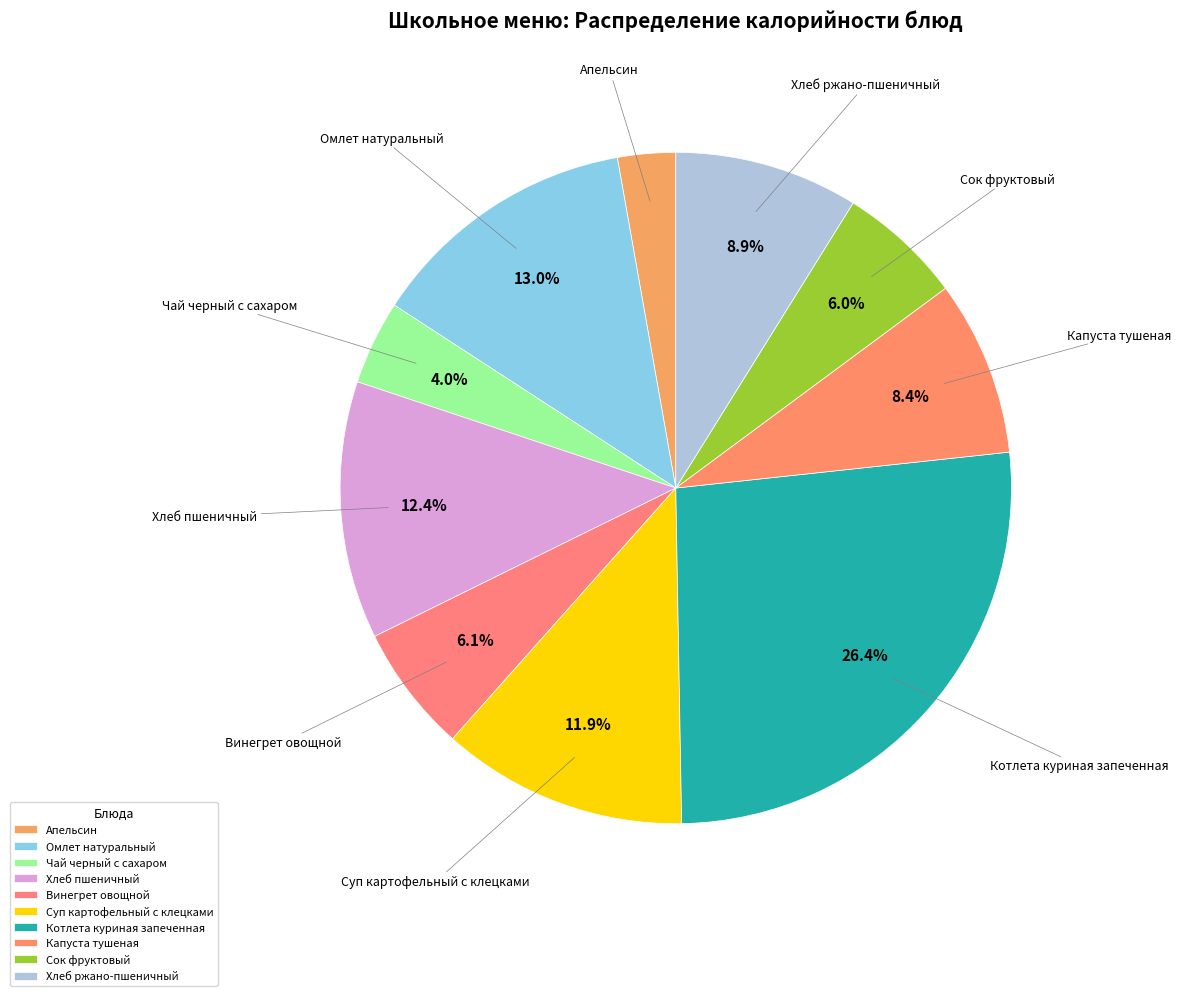

What is the ratio of the value at Котлета куриная запеченная to the value at Сок фруктовый?

4.4